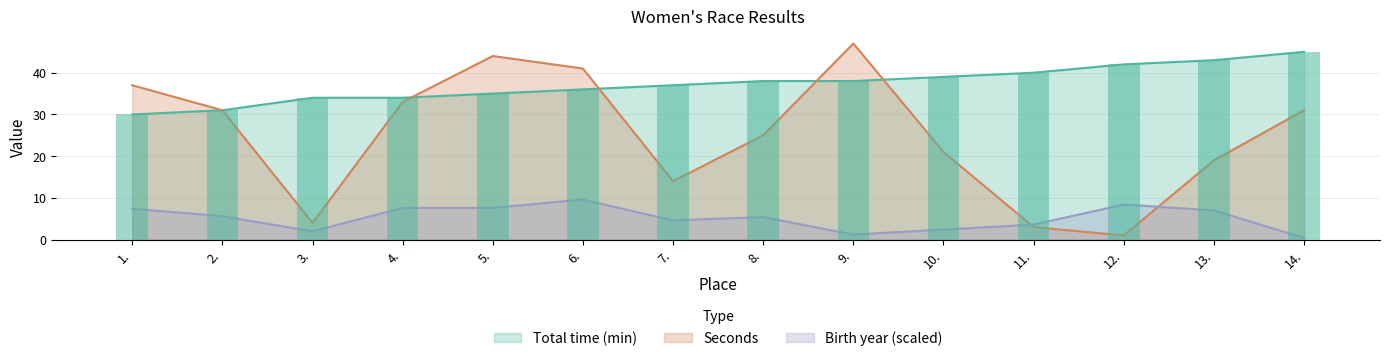

At which category is the sum across all series the highest?

5.